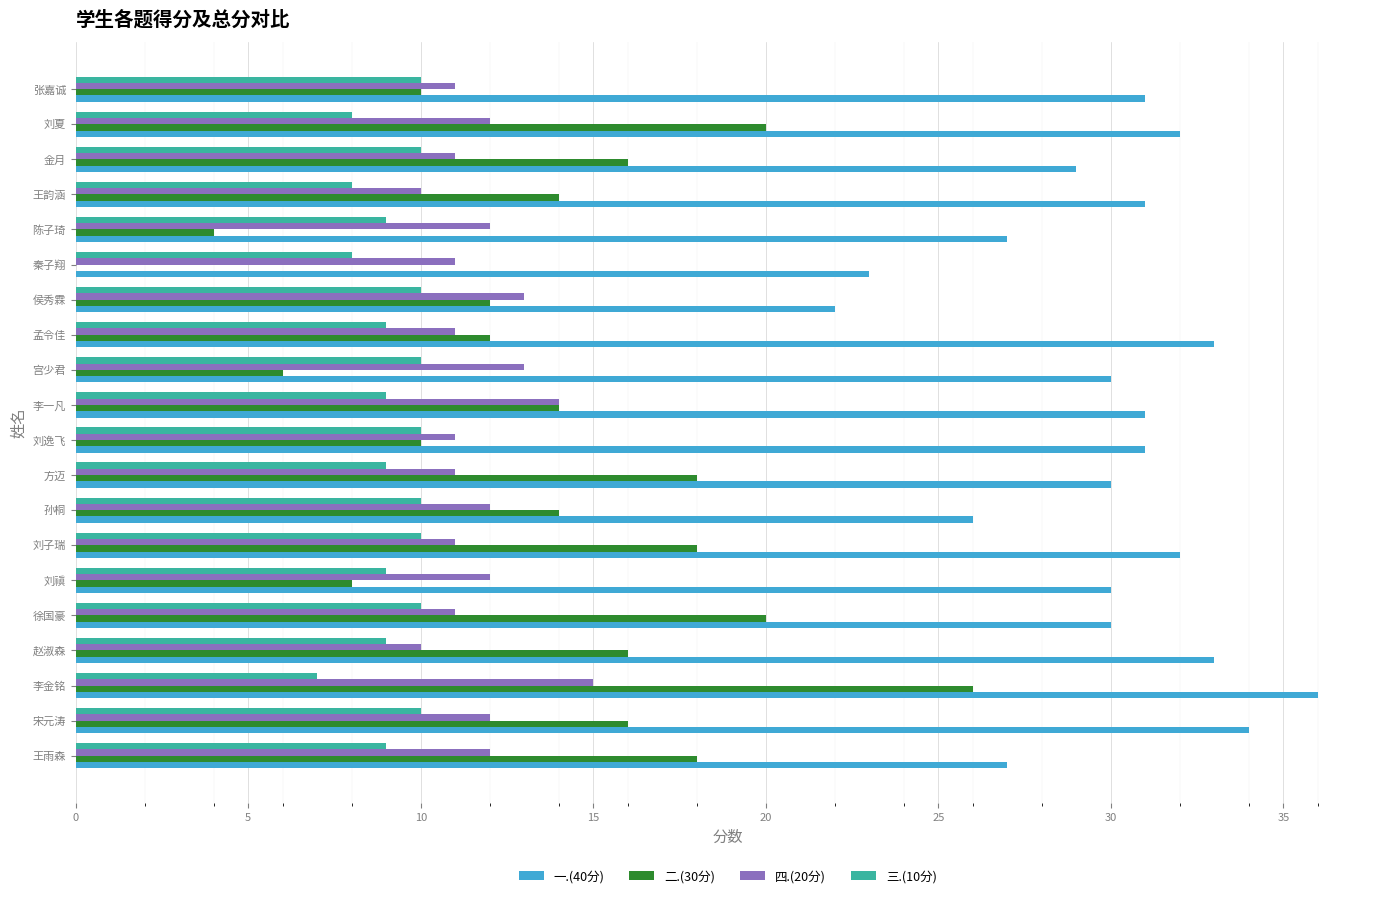

What is the maximum value shown in the chart?

36